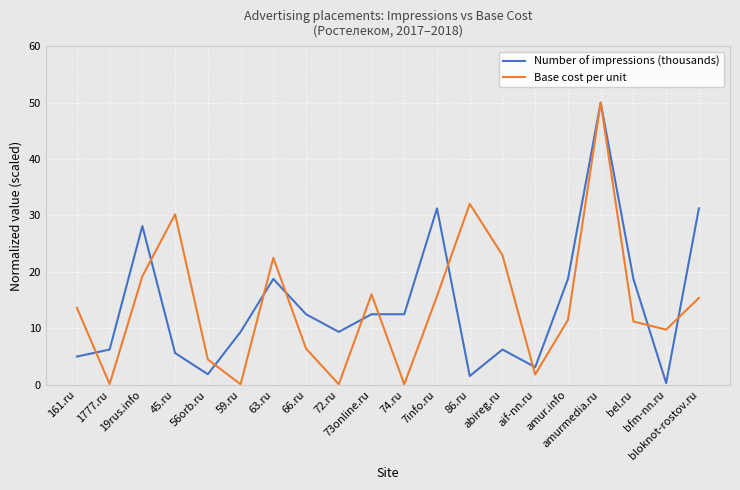

What is the difference between the highest and lowest values at 73online.ru?

3.5